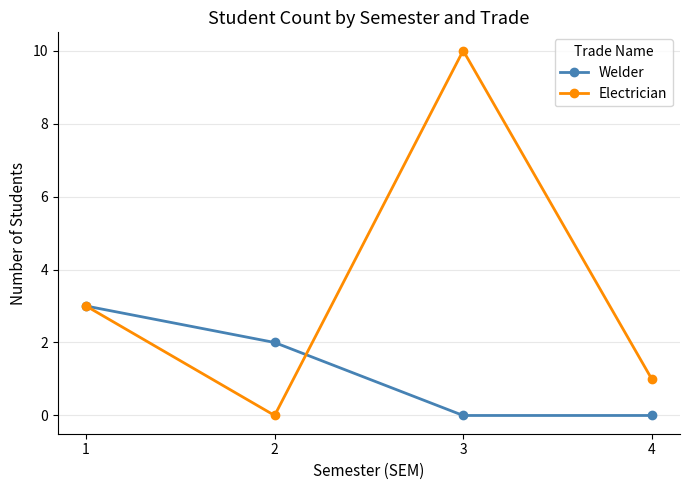

What value does the Electrician series have at 1, to the nearest 5?

5